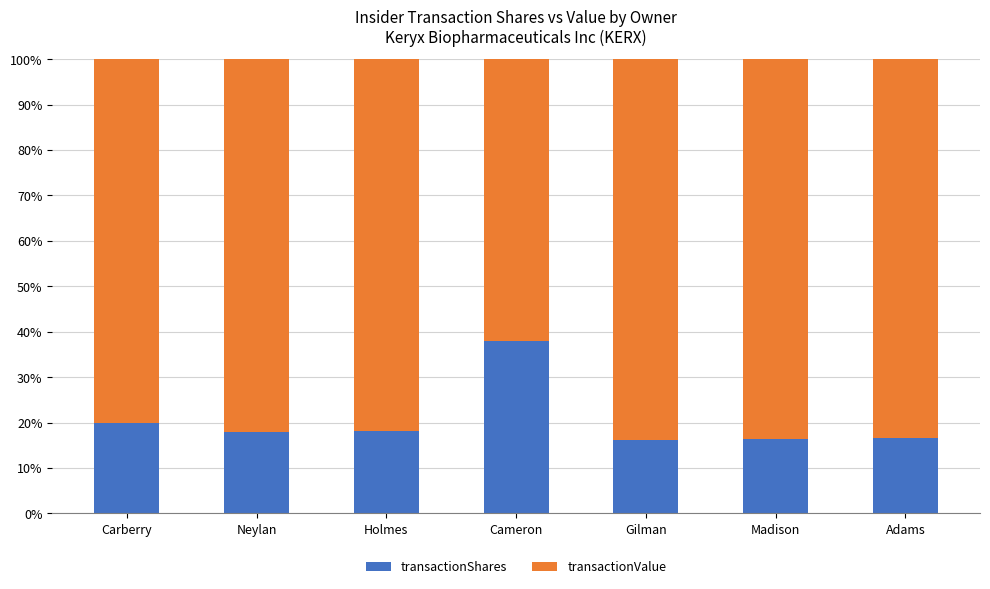

What is the total value across all series at Gilman?

100.0